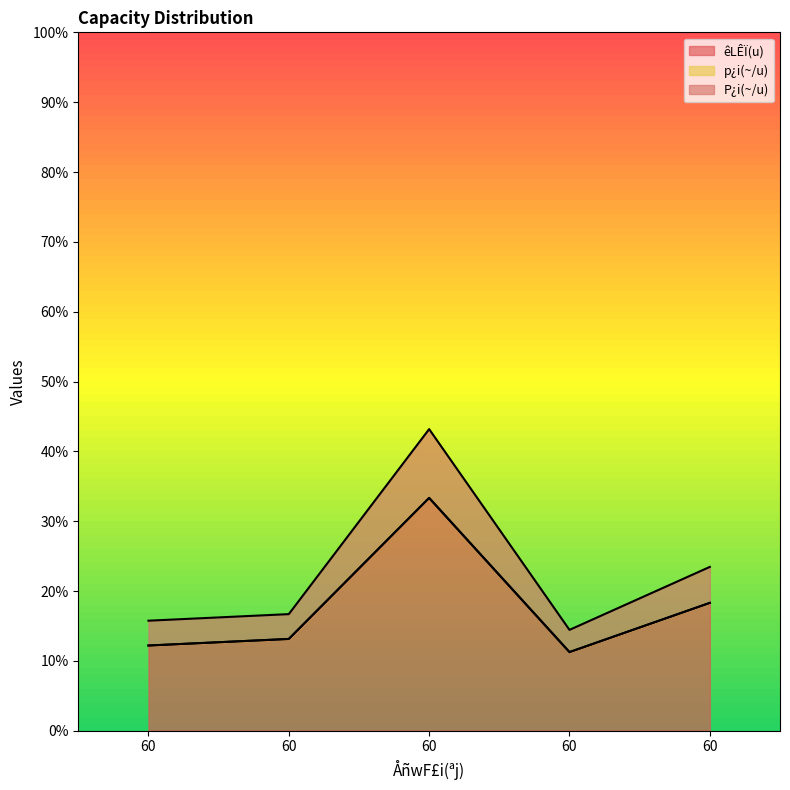

Where is êLÊÏ(u) nearest to the value 0?

60